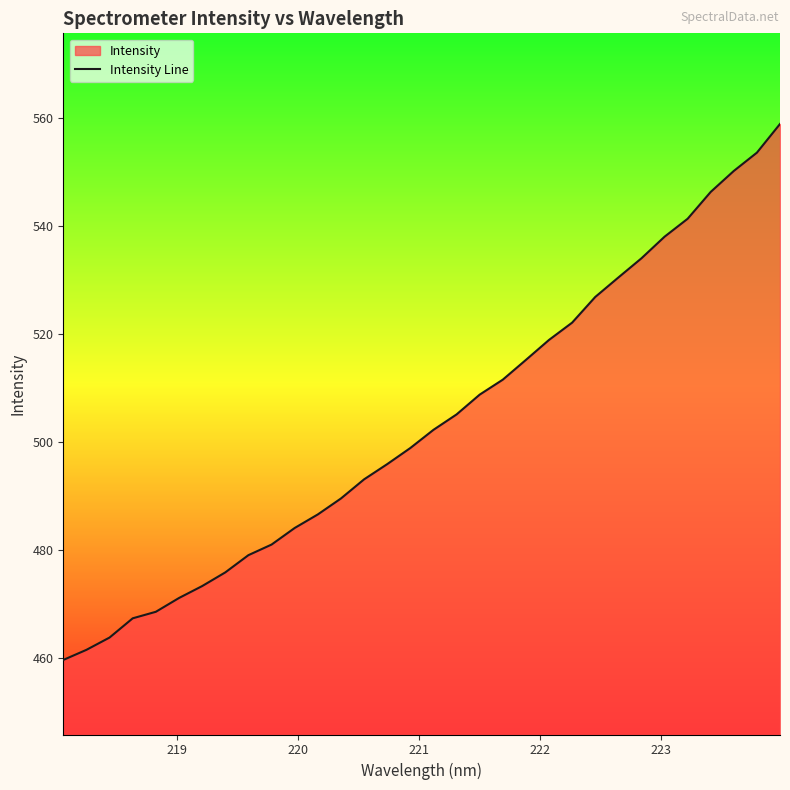

What is the minimum value shown in the chart?

459.7